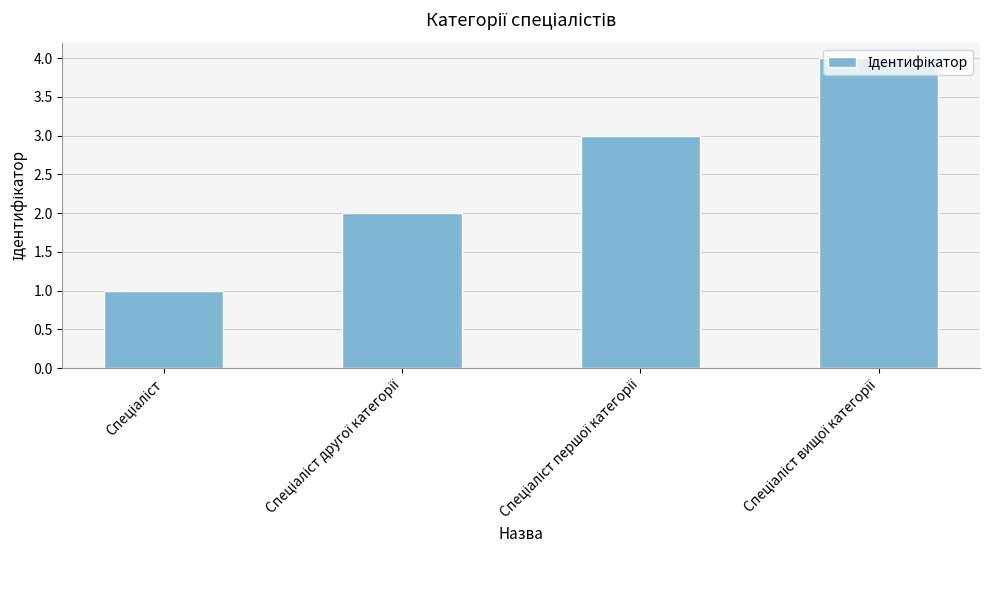

Does the chart contain any negative values?

No